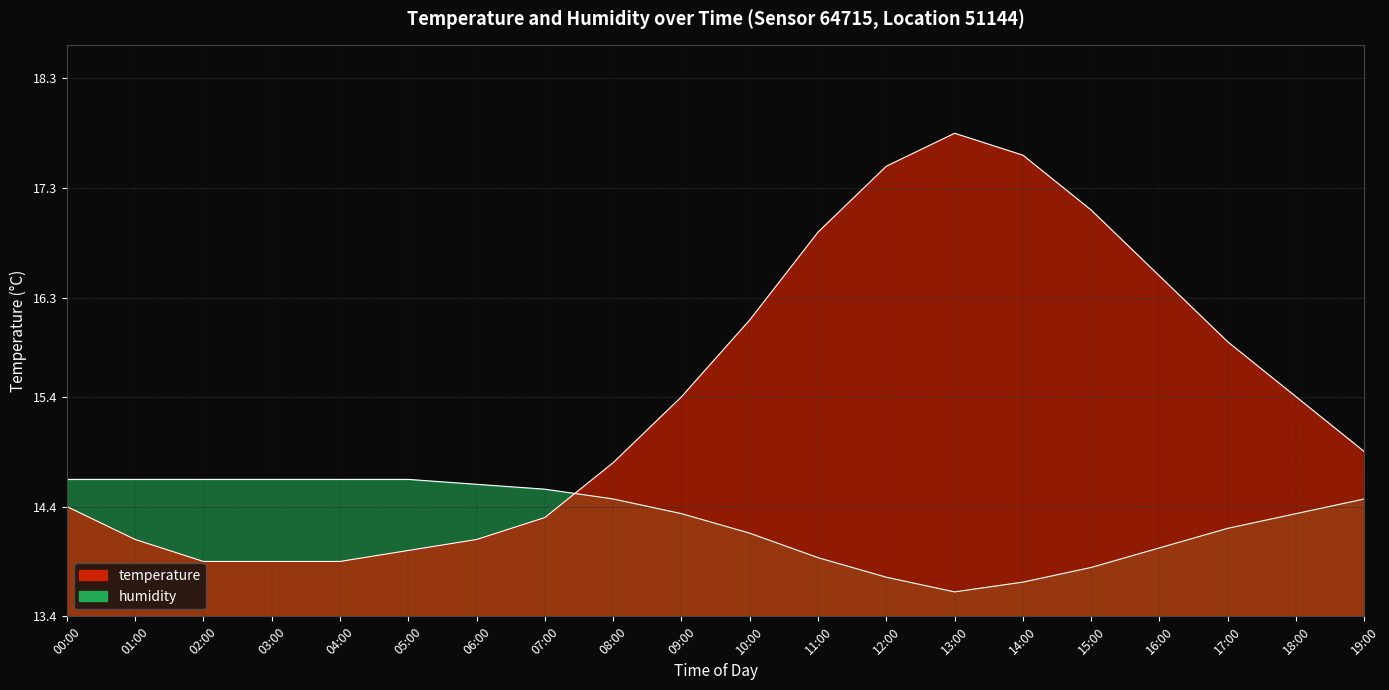

Which category has the highest value in the humidity series?

00:00